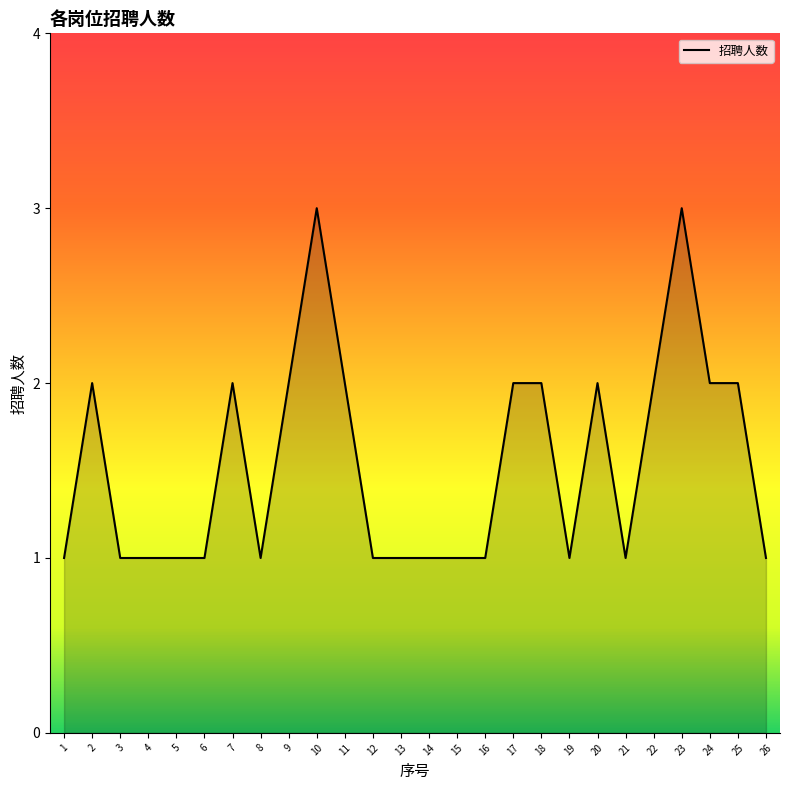

What is the greatest value displayed?

3